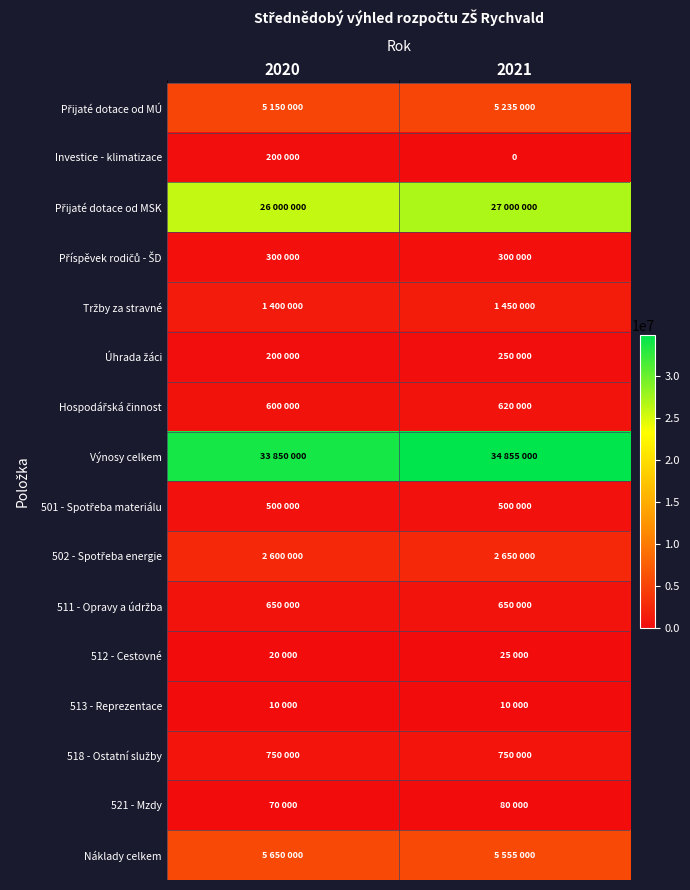

Between 2020 and 2021, which is larger?

2021